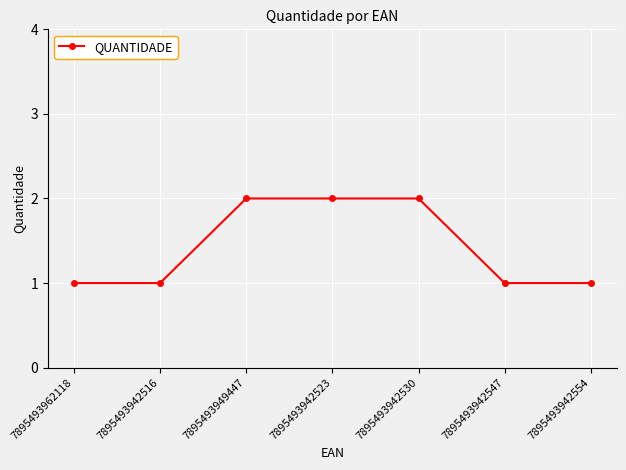

The value at 7895493942530 is 4. True or false?

False